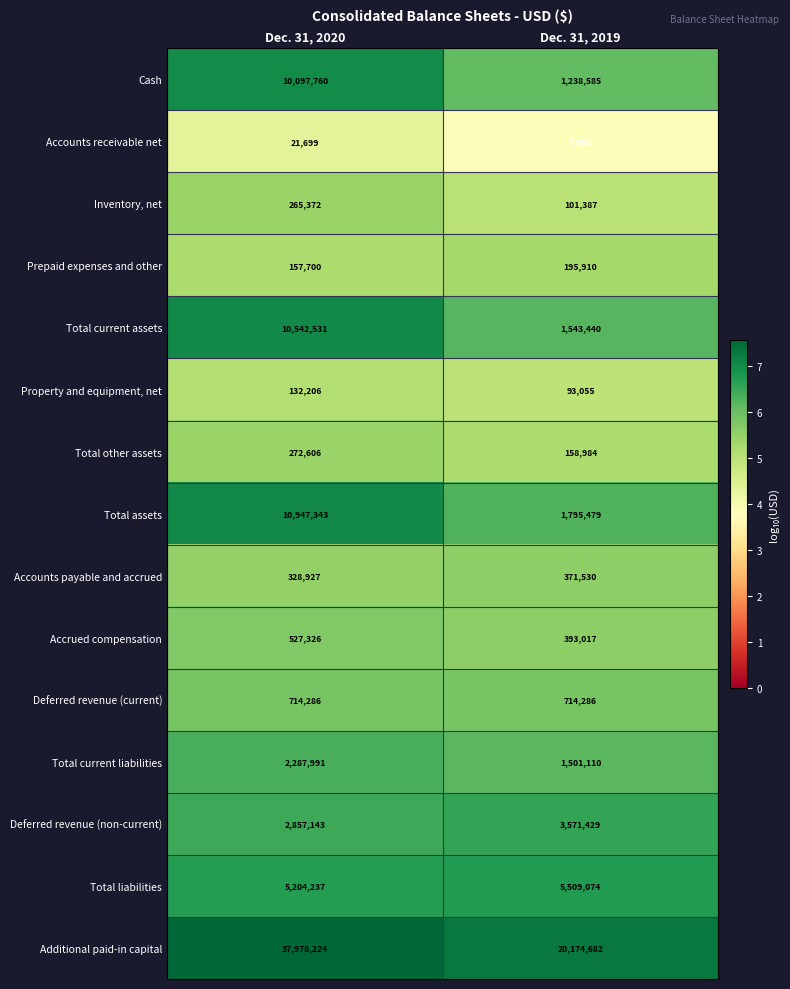

What is the difference between the highest and lowest values at Dec. 31, 2019?

20167124